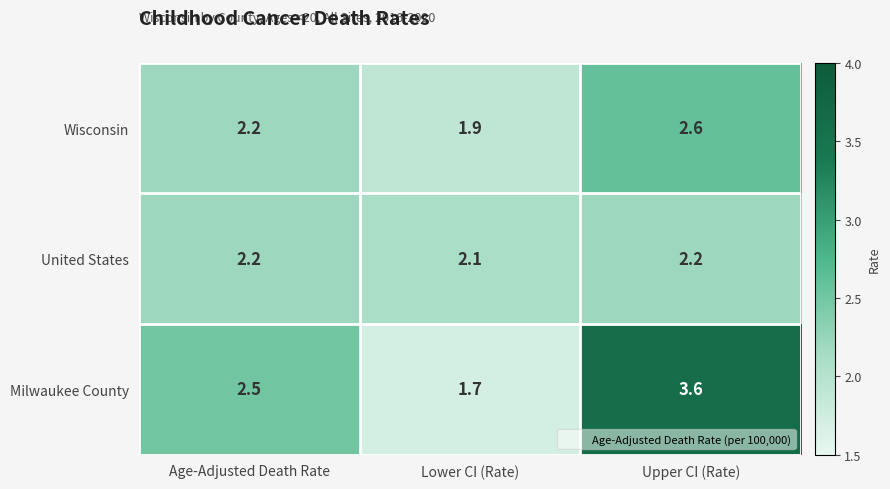

At which label does Milwaukee County reach its minimum?

Lower CI (Rate)